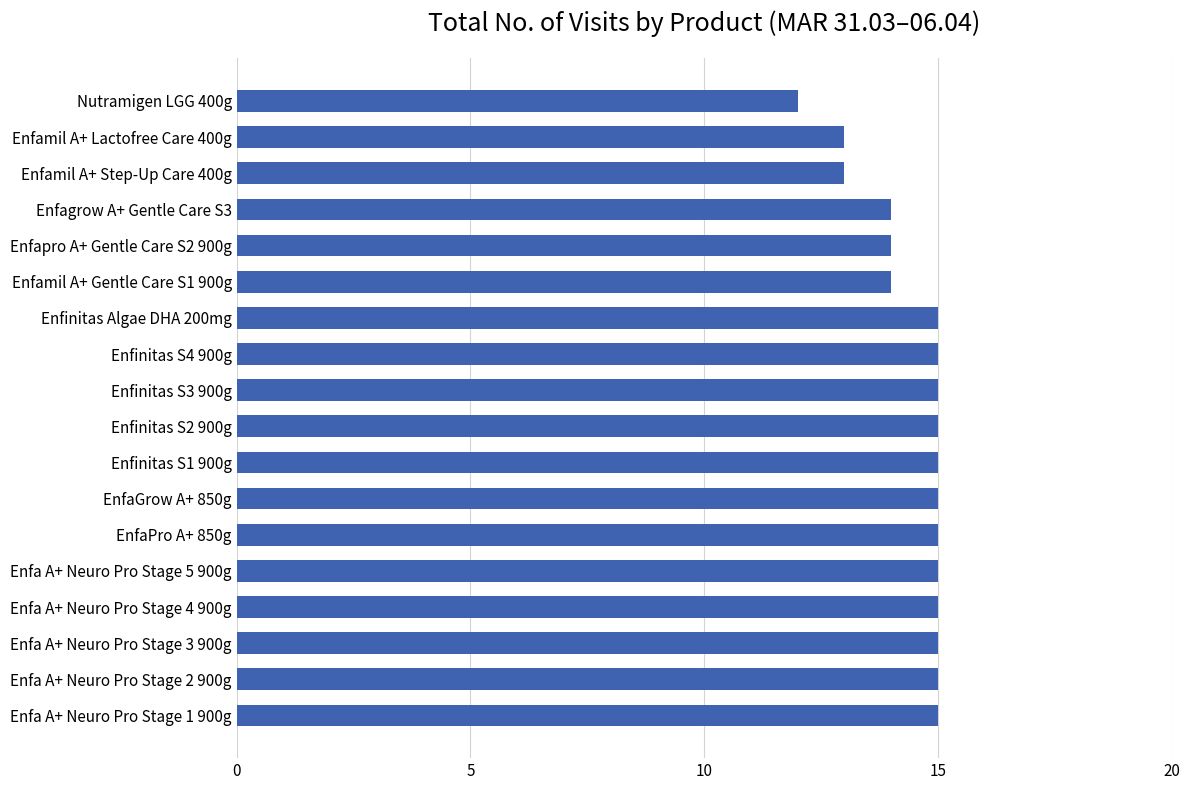

Count the values in the range 14 to 15.

15